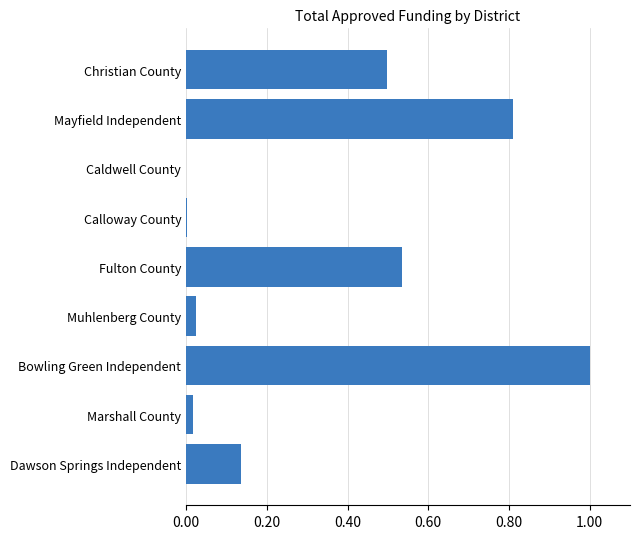

Between Calloway County and Bowling Green Independent, which is larger?

Bowling Green Independent